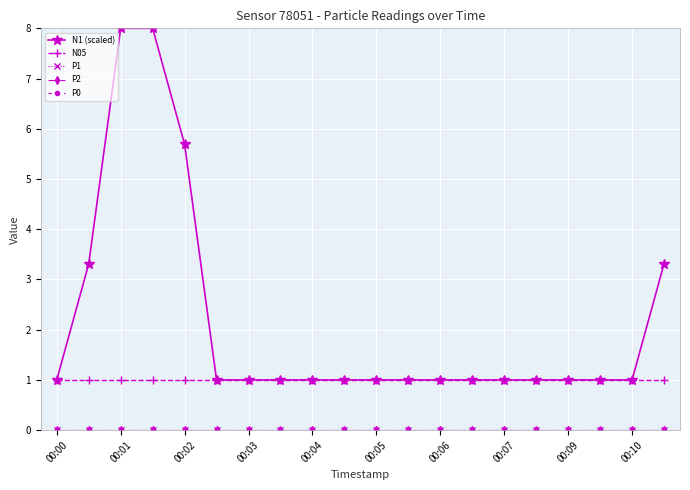

True or false: P2 has more than 1 points higher than both neighbors.

False